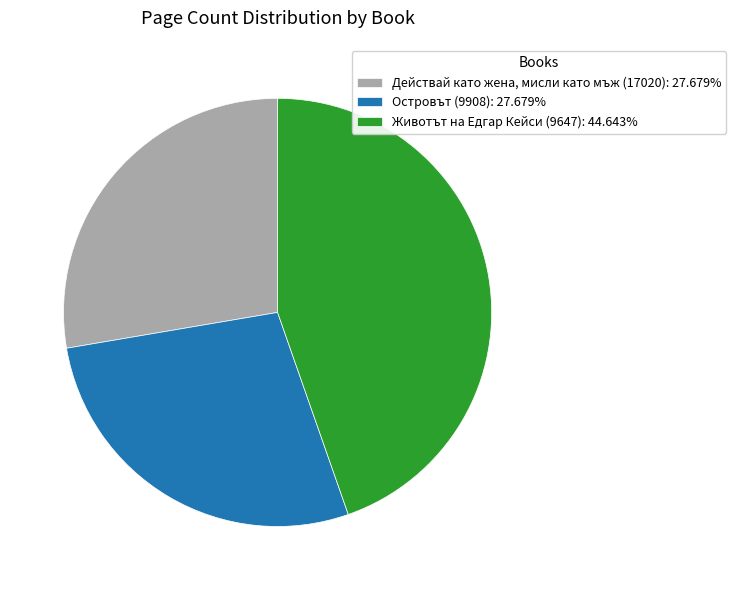

What is the ratio of the value at Действай като жена, мисли като мъж (17020): 27.679% to the value at Островът (9908): 27.679%?

1.0